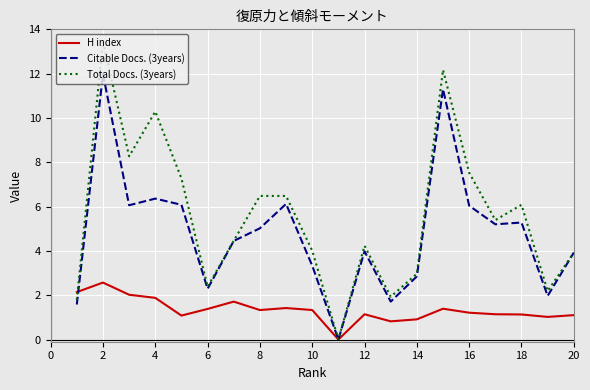

Rank the series by their average value, from highest to lowest.

Total Docs. (3years), Citable Docs. (3years), H index